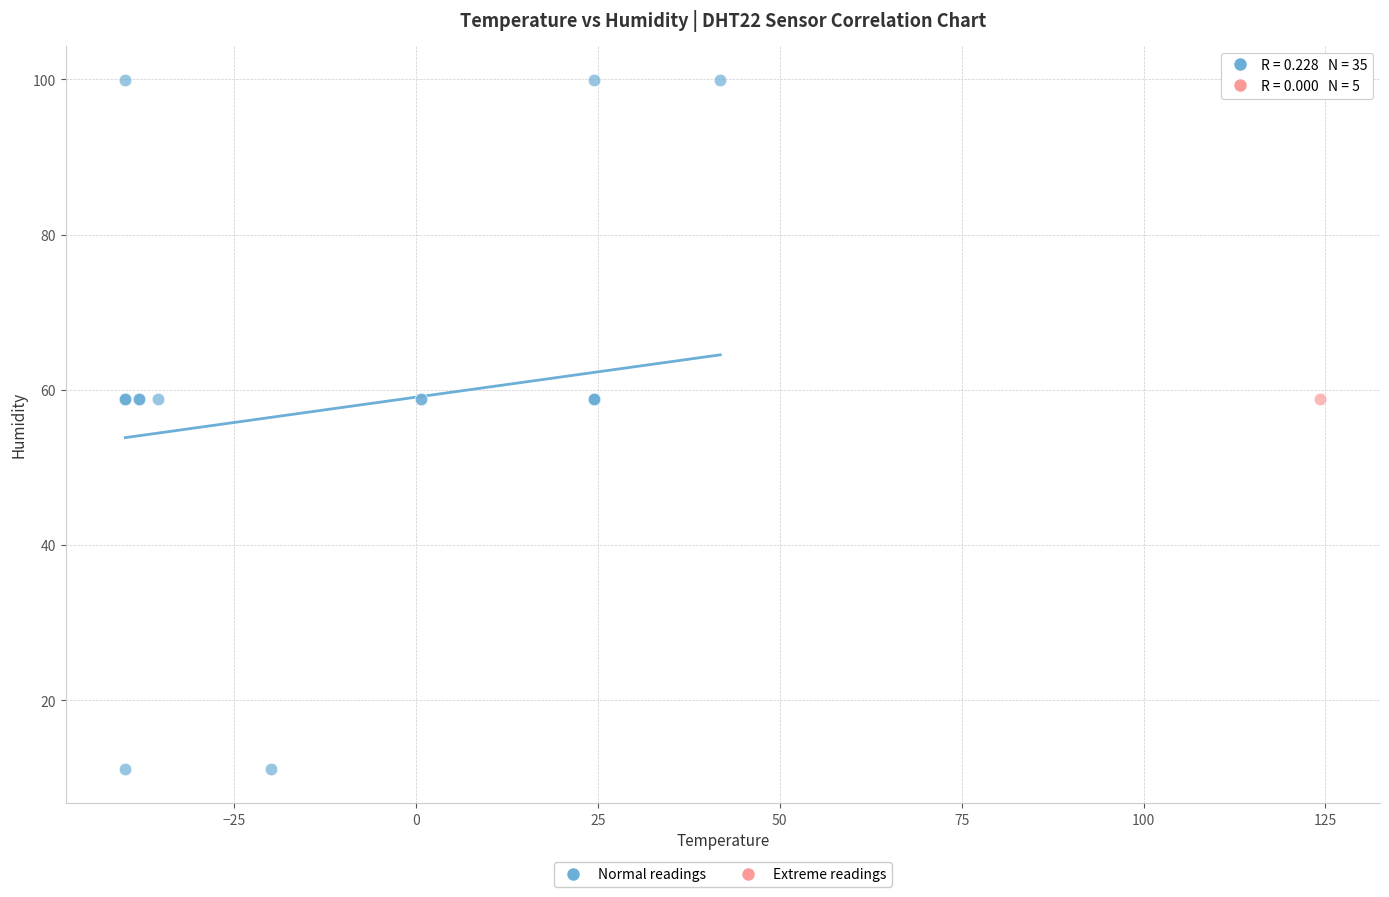

Which series reaches the minimum Y coordinate?

Normal readings